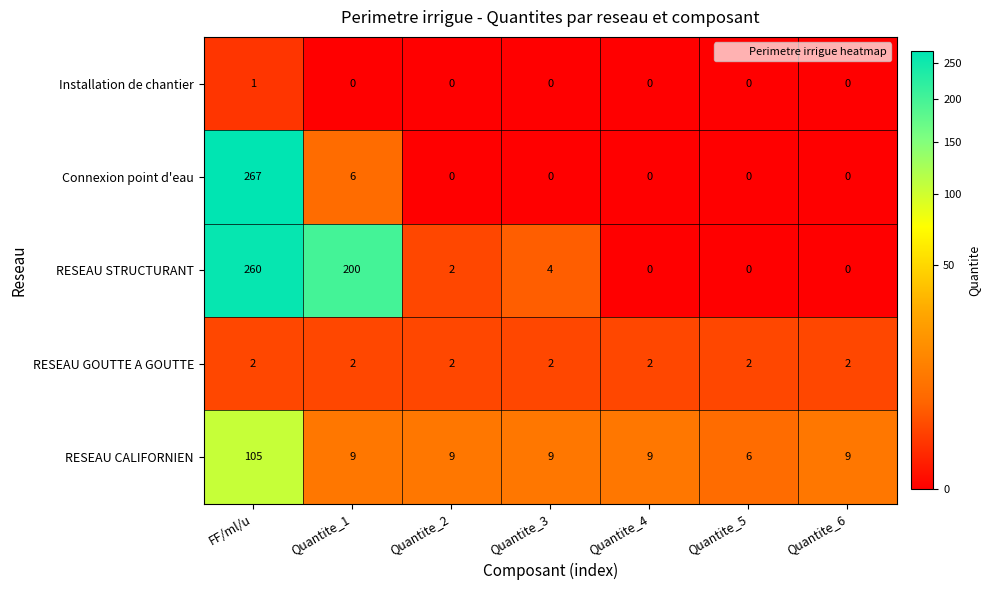

How many distinct data groups are displayed?

5